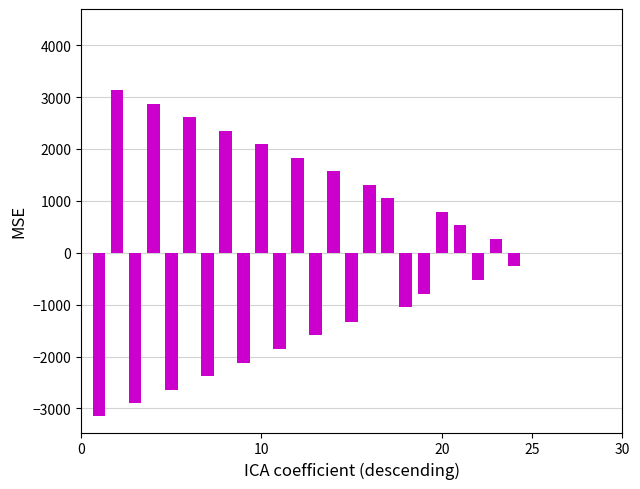

What is the maximum value shown in the chart?

3130.7